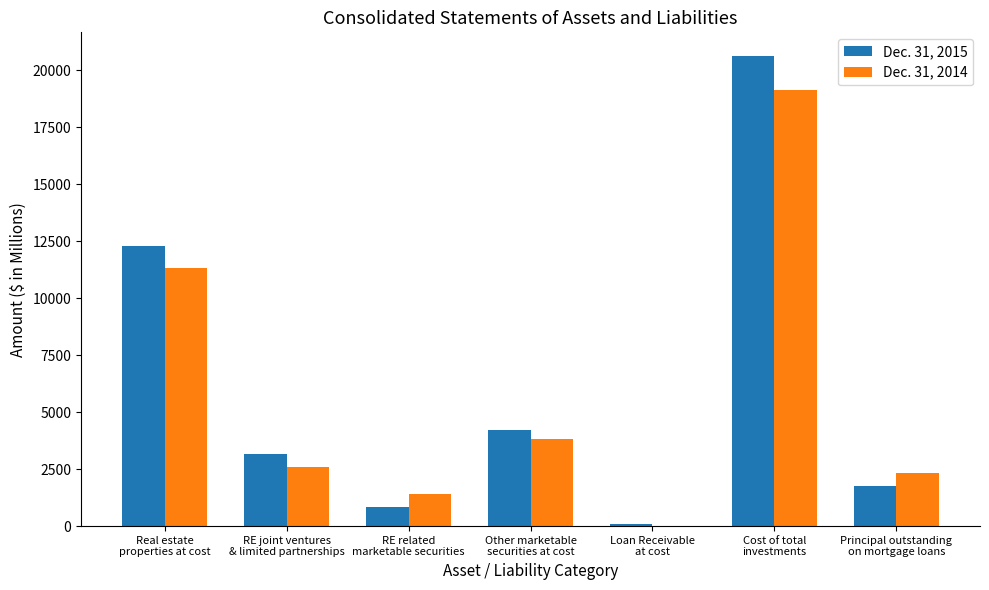

Count the number of categories in the chart.

7